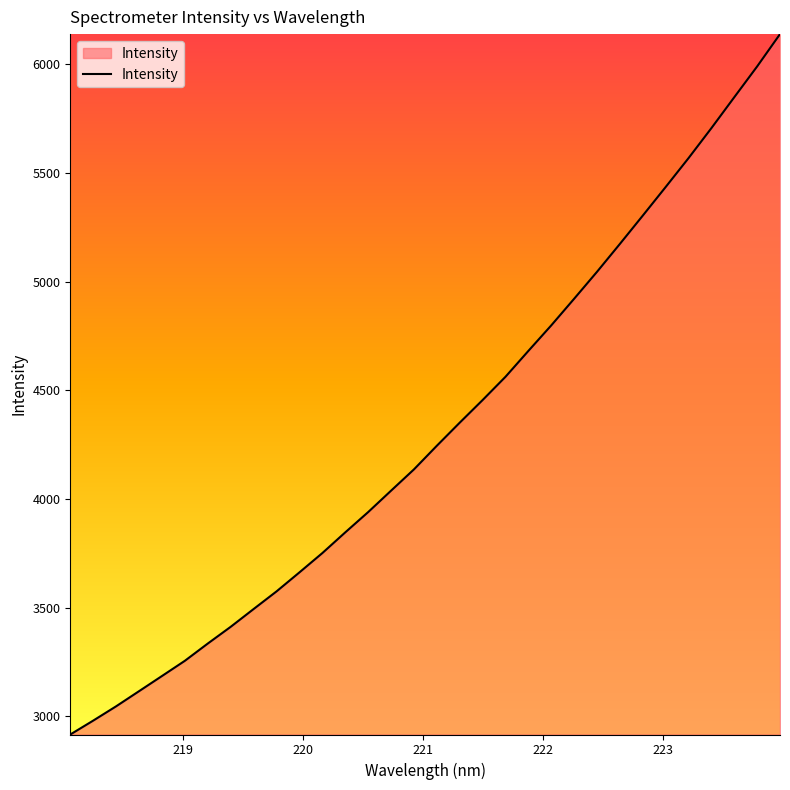

What is the difference between the maximum and minimum values?

3222.9